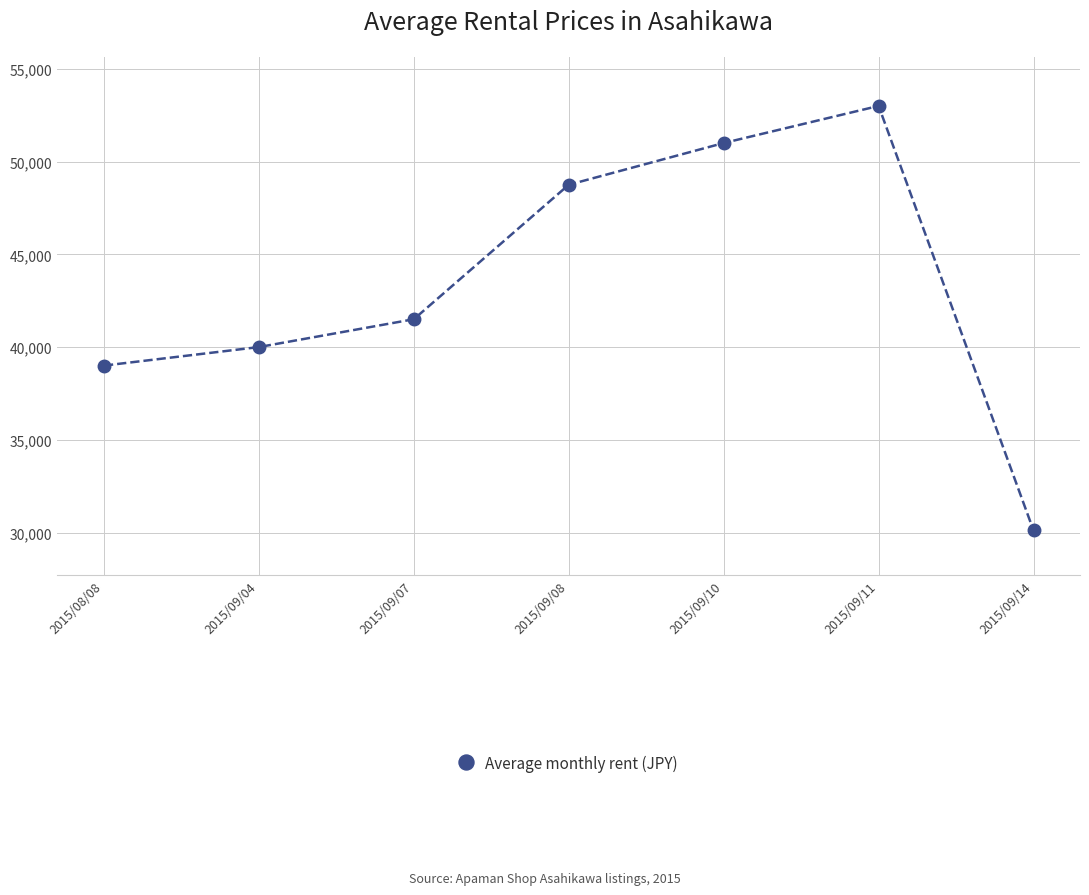

What is the smallest value displayed?

30111.1